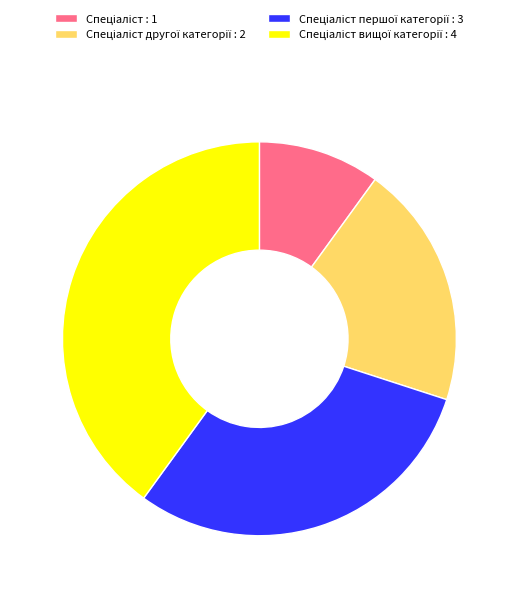

Does any single category account for the majority?

No